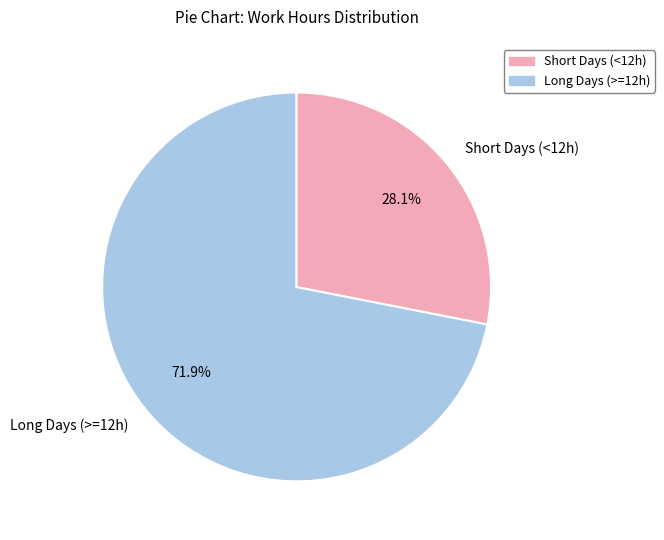

How much of the chart is everything except Long Days (>=12h)?

28.1%